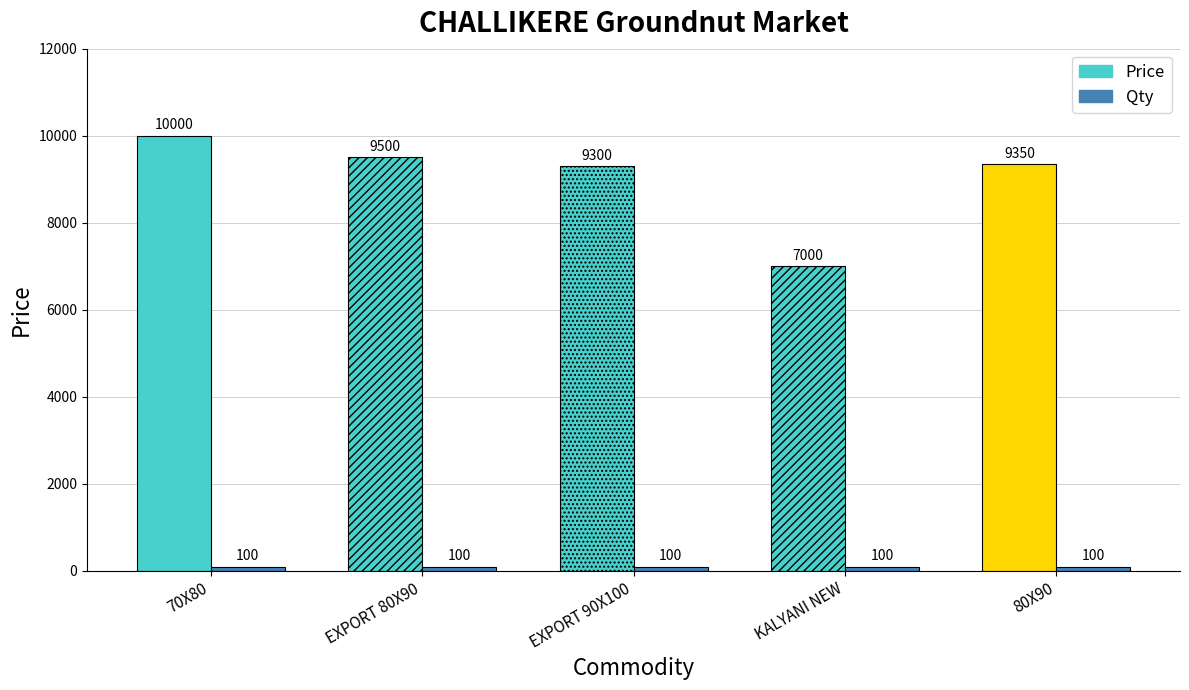

Reading right to left, transcribe all the data shown in this chart.

Price: 9350	7000	9300	9500	10000
Qty: 100	100	100	100	100